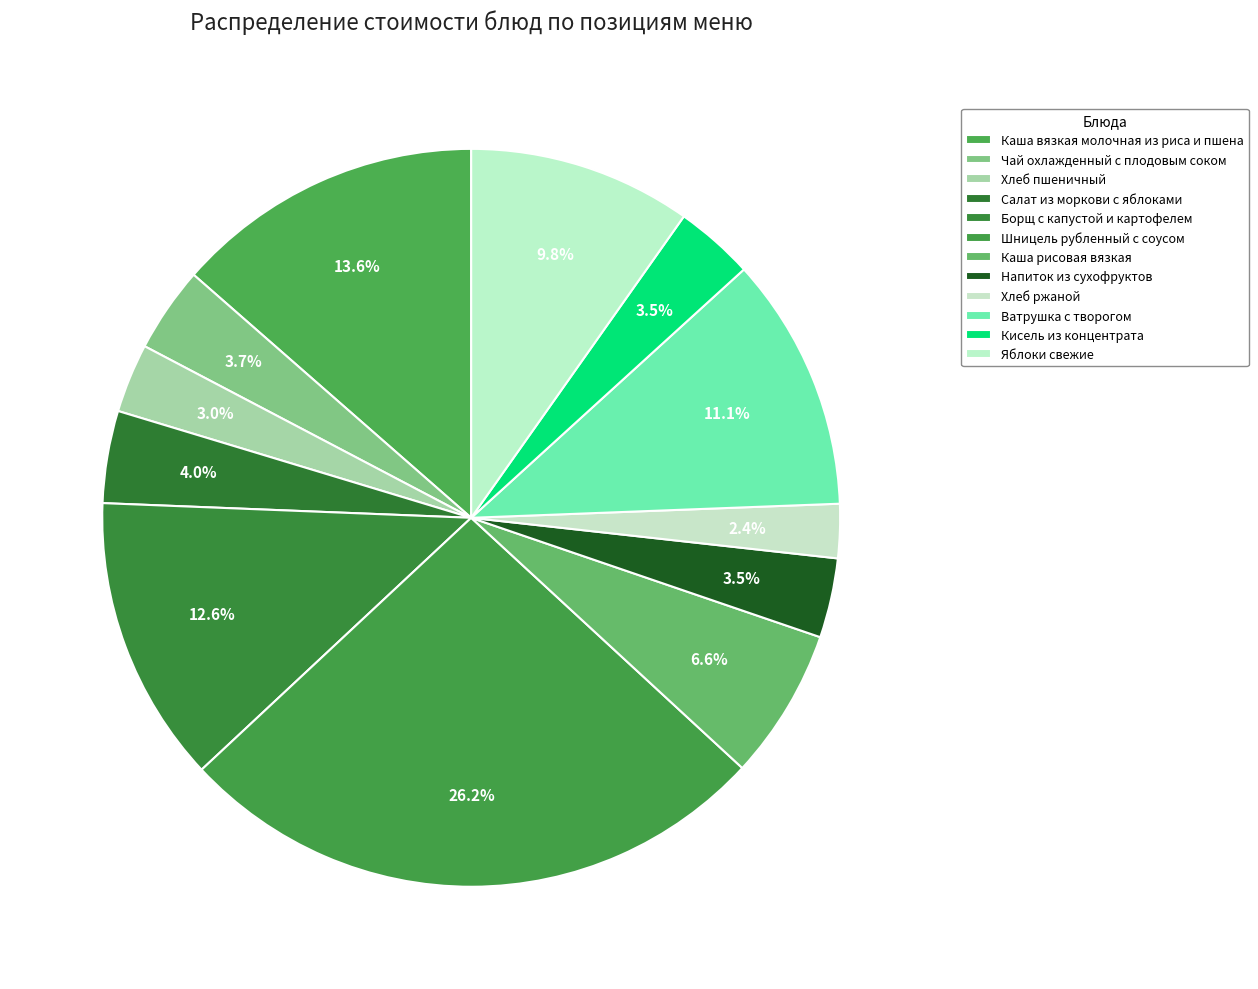

What is the smallest slice in the pie chart?

Хлеб ржаной